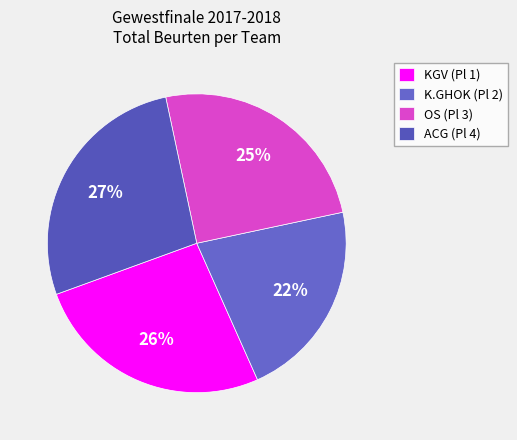

Count the number of slices in the pie.

4